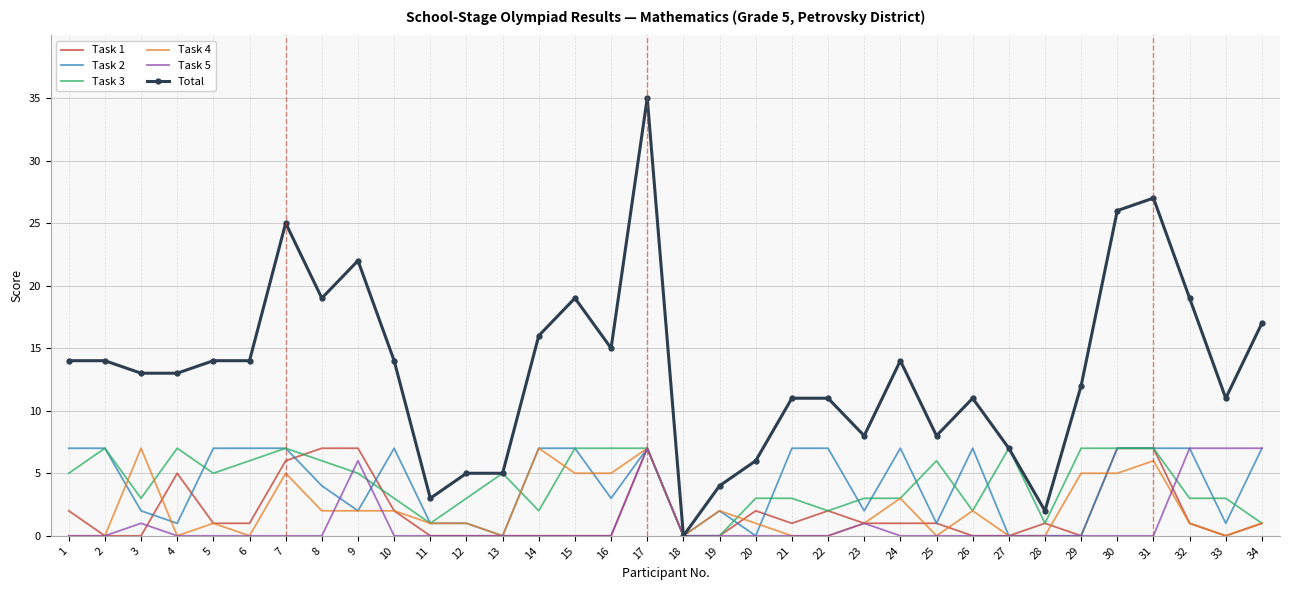

Is the value of Task 3 at 18 greater than the value of Task 2 at 22?

No